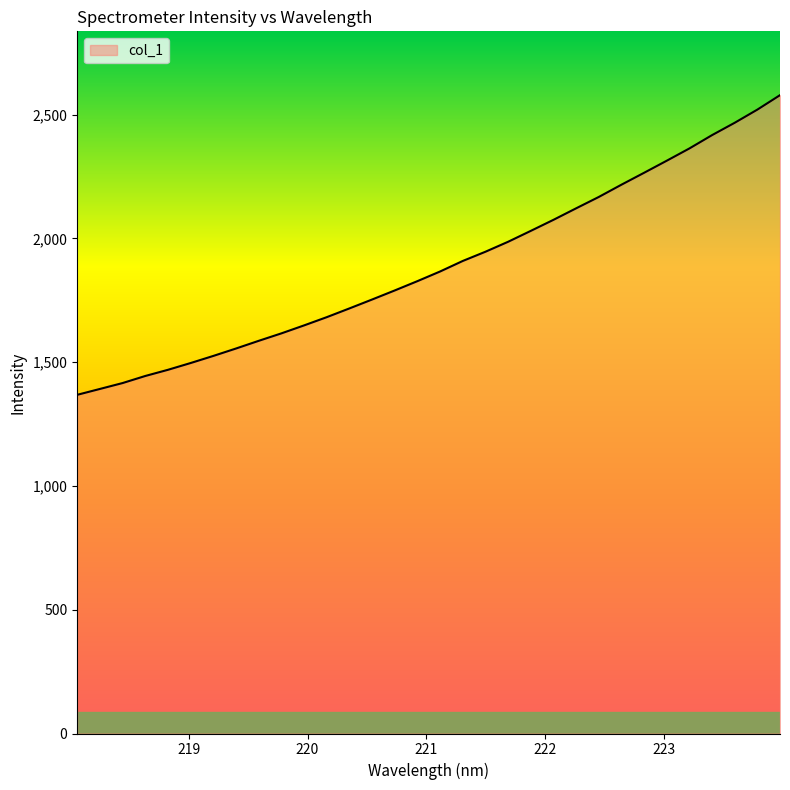

What is the difference between the maximum and minimum values?

1210.7